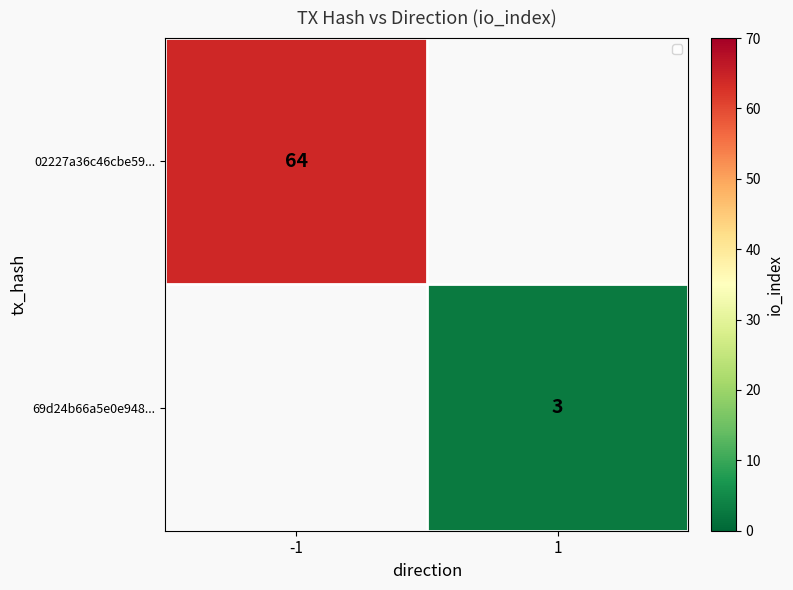

At which category does the chart reach its peak across all series?

-1